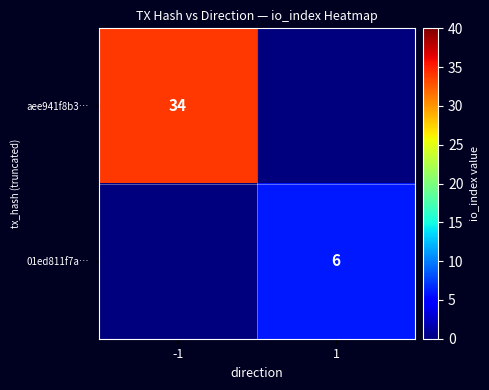

The value of aee941f8b3… at -1 is 34. True or false?

True